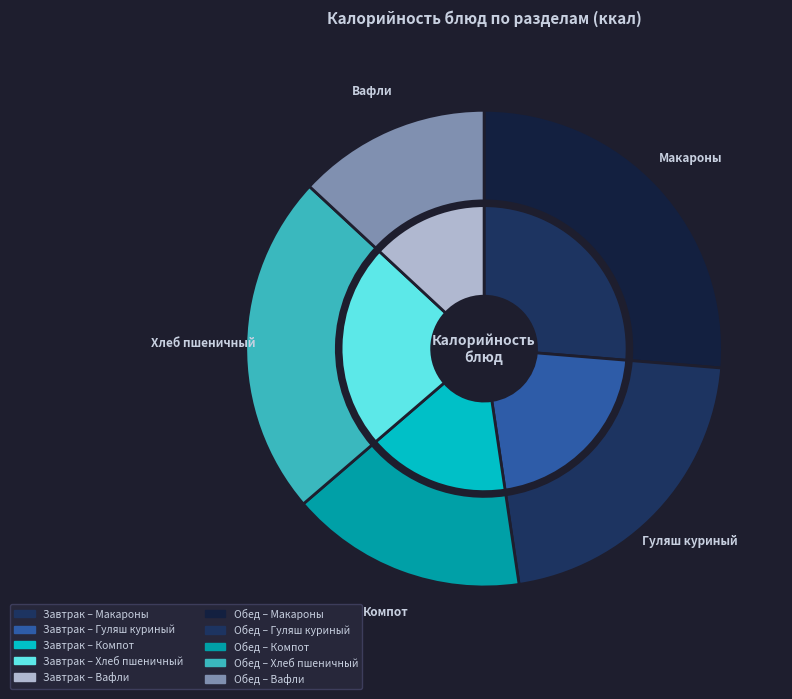

To the nearest percent, what portion does Вафли represent?

13%